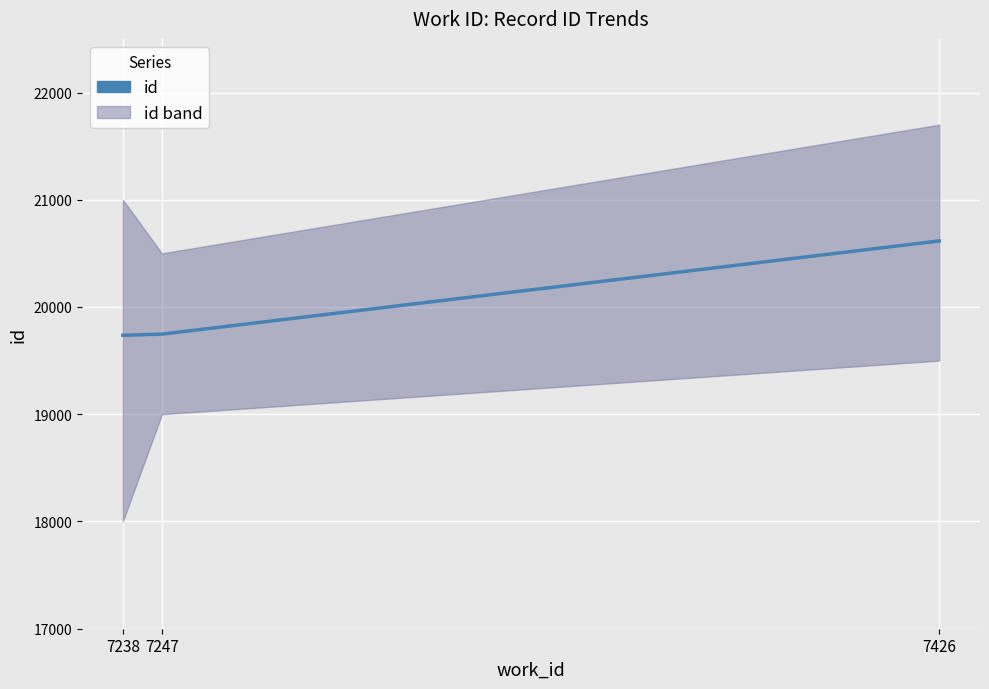

What is the maximum value shown in the chart?

20616